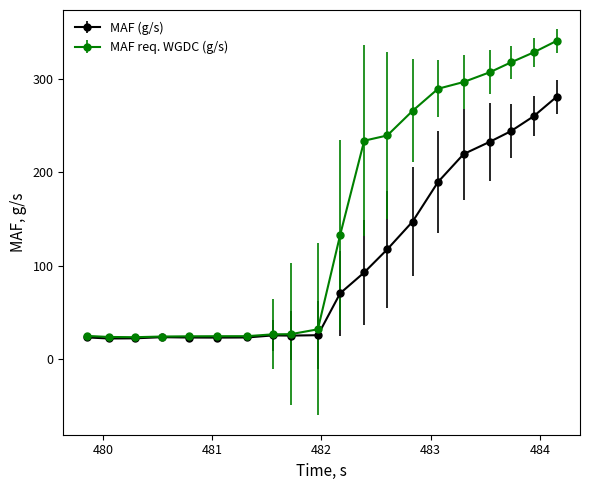

What is the average value of the MAF req. WGDC (g/s) series?

150.2